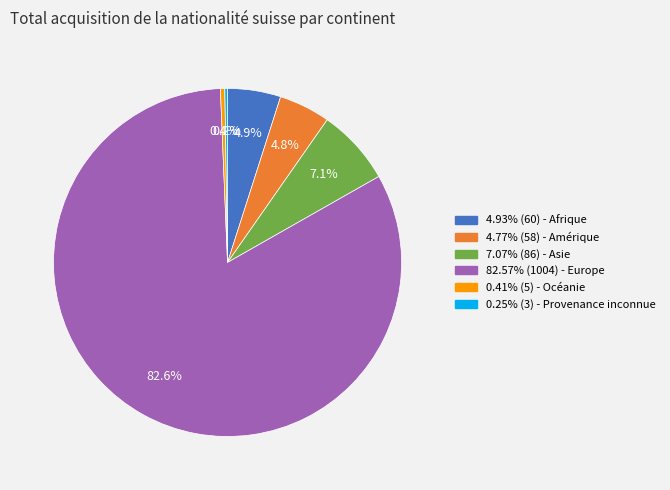

Does any single category account for the majority?

Yes